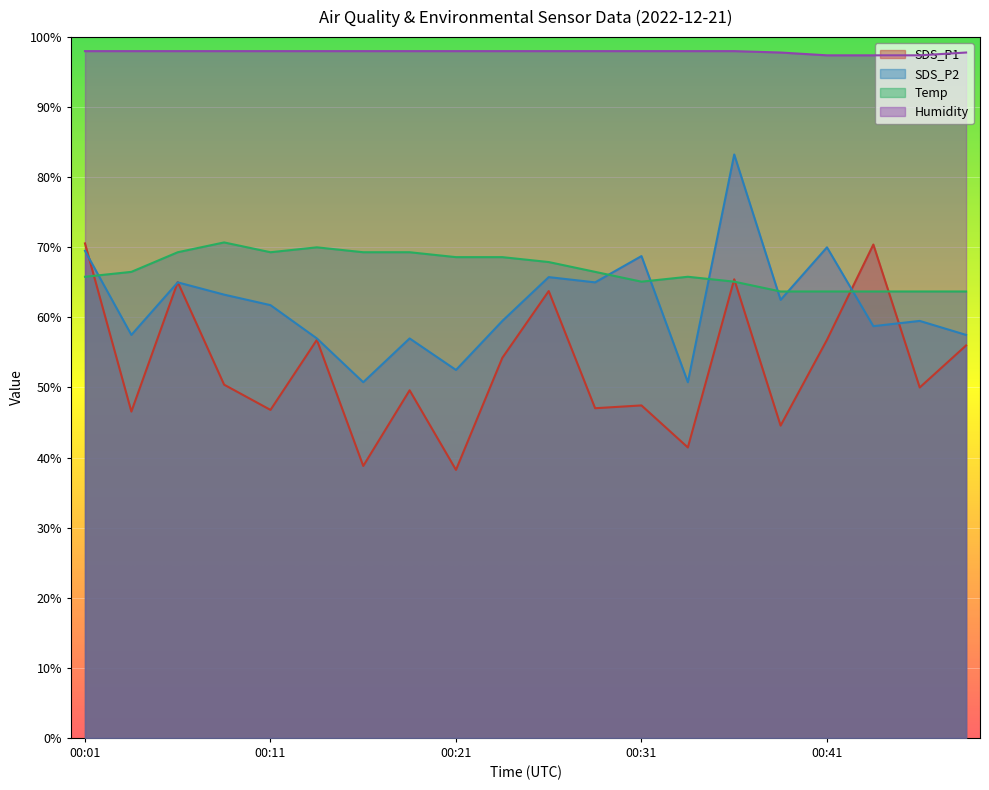

What is the difference between the highest and lowest values at 00:48?

41.8